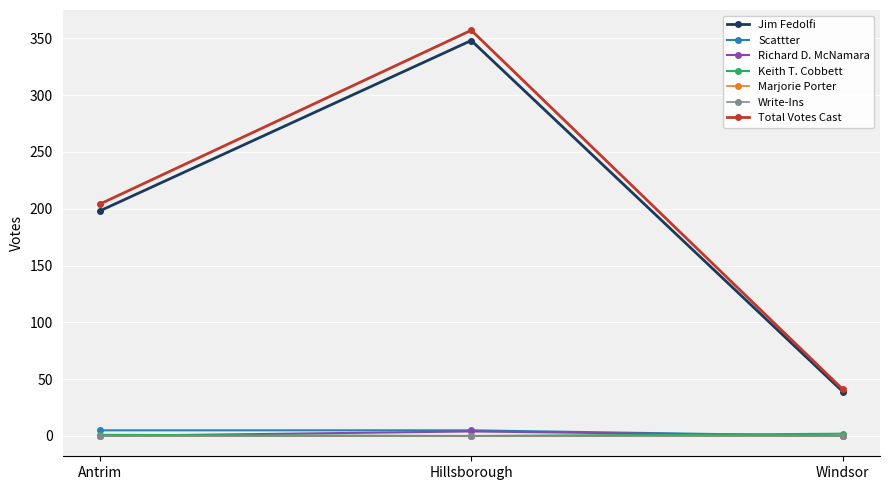

What is the label of the 2nd point from the right?

Hillsborough